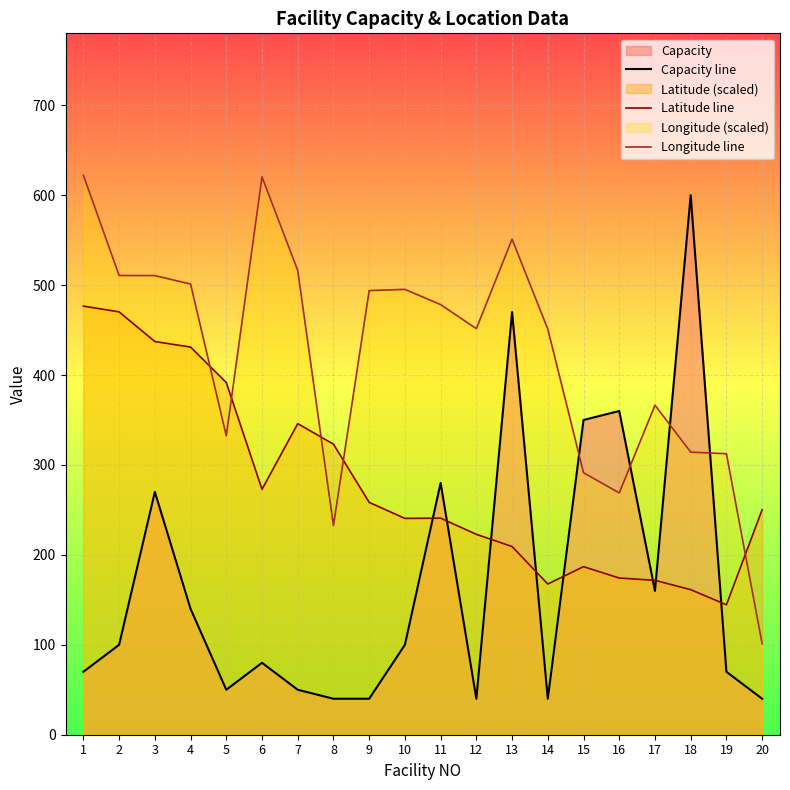

Which series has the largest total across all categories?

Longitude line